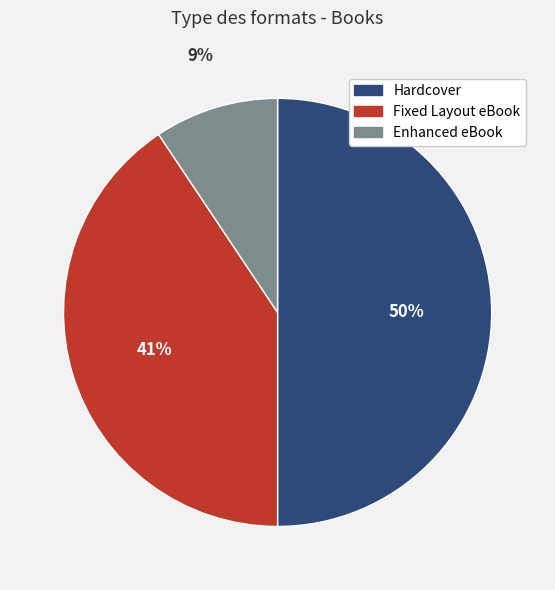

To the nearest percent, what is the difference between the largest and smallest slice percentages?

41%